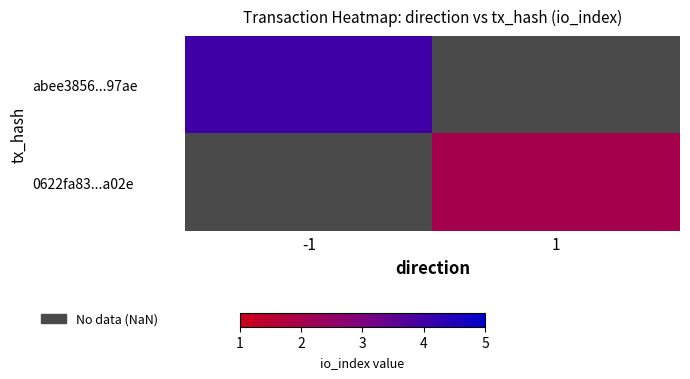

Which category has the lowest value in the 0622fa83...a02e series?

-1